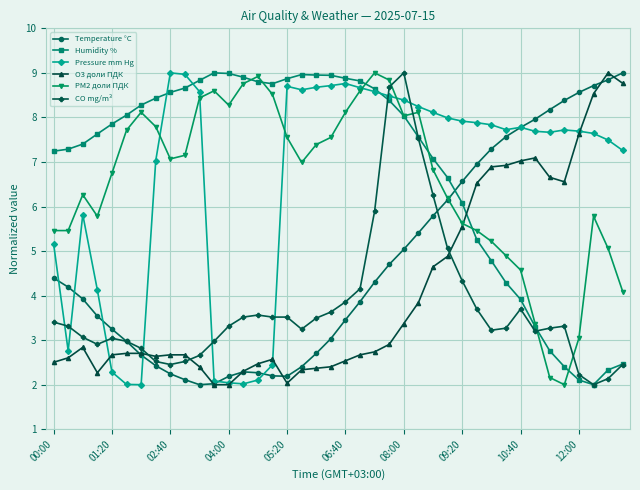

What is the greatest value displayed?

9.0